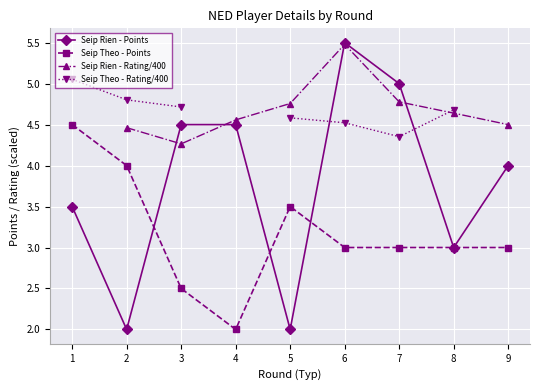

How many values in the Seip Theo - Points series are below 3?

2